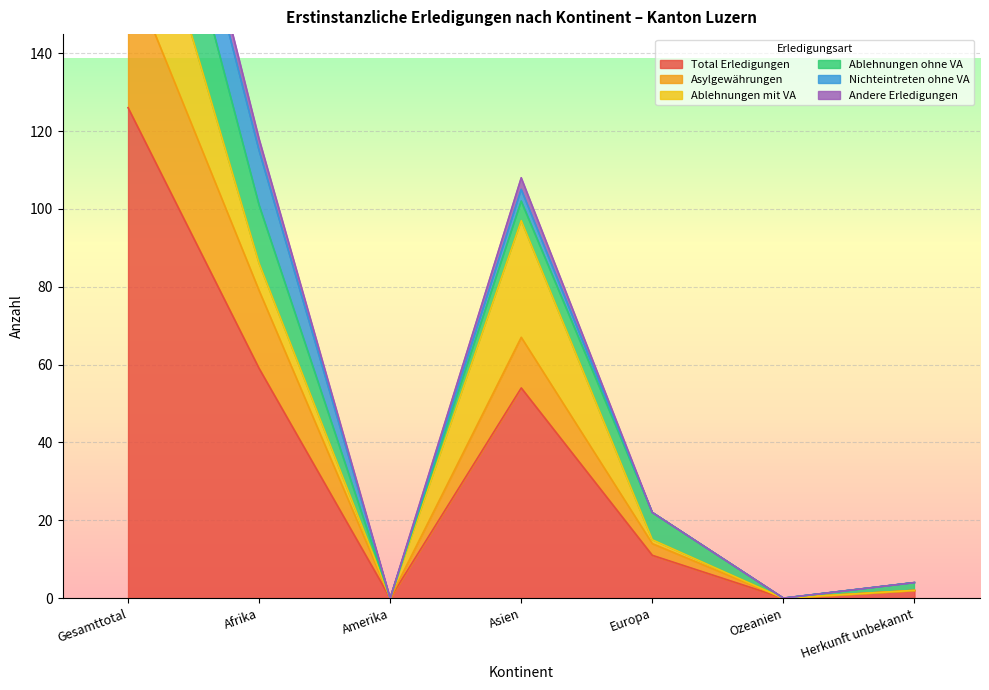

How many data points does each series have?

7